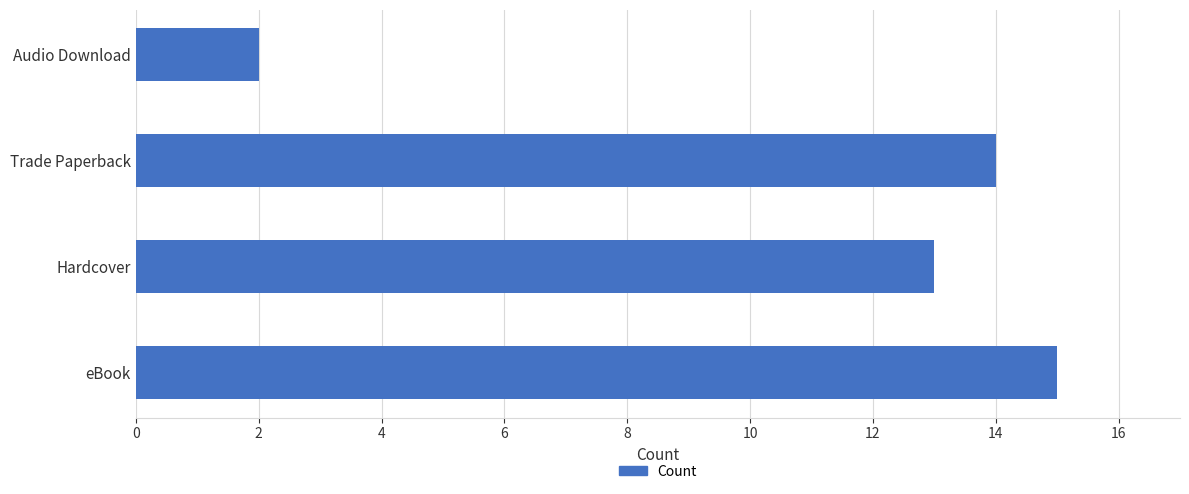

How many categories are shown in the chart?

4